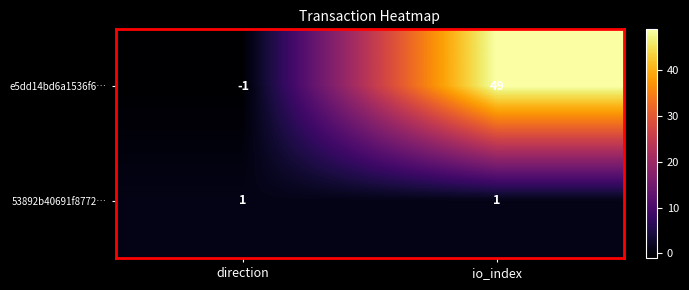

Reading left to right, list all the values displayed in this chart.

e5dd14bd6a1536f6…: direction=-1	io_index=49
53892b40691f8772…: direction=1	io_index=1